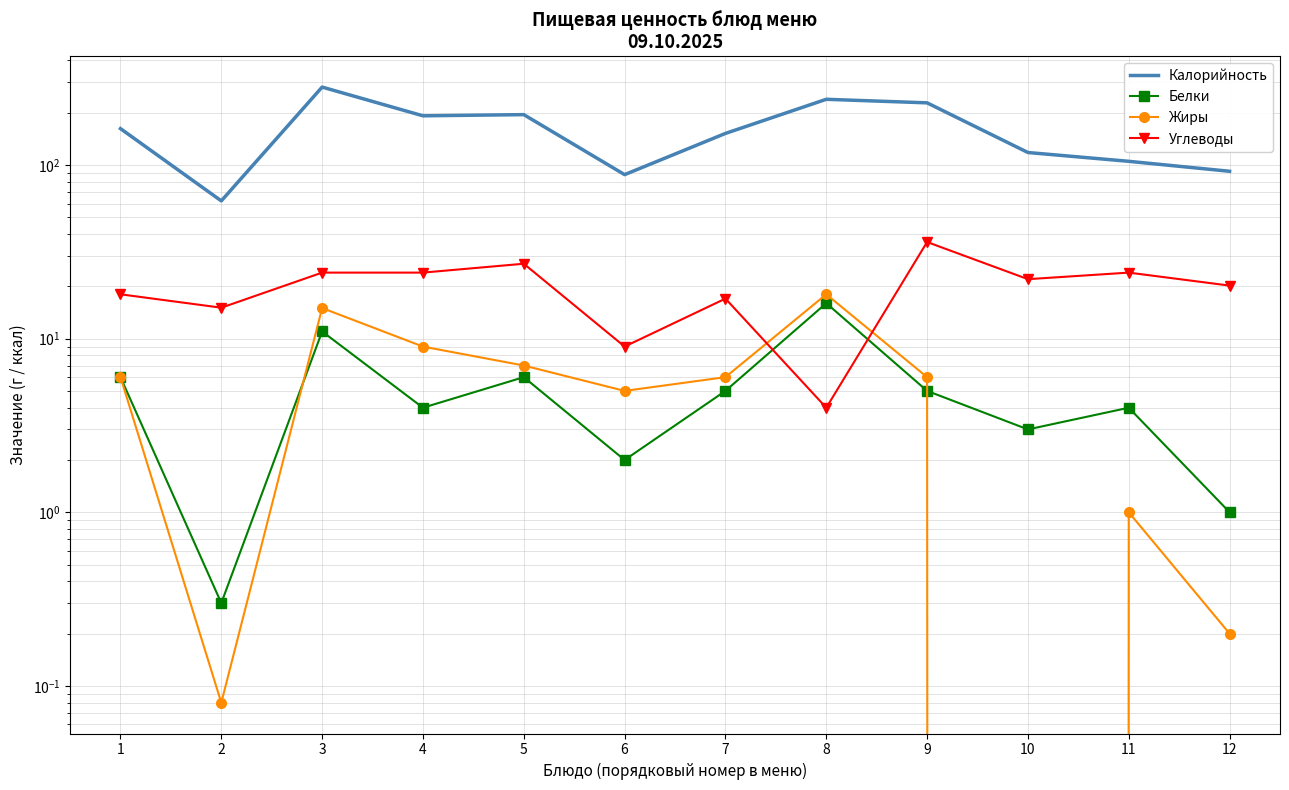

Reading left to right, list all the values displayed in this chart.

Калорийность: 1=162.0	2=62.1	3=281.0	4=192.0	5=195.0	6=88.0	7=152.0	8=239.0	9=228.0	10=118.0	11=105.0	12=92.0
Белки: 1=6.0	2=0.3	3=11.0	4=4.0	5=6.0	6=2.0	7=5.0	8=16.0	9=5.0	10=3.0	11=4.0	12=1.0
Жиры: 1=6.0	2=0.1	3=15.0	4=9.0	5=7.0	6=5.0	7=6.0	8=18.0	9=6.0	10=0.0	11=1.0	12=0.2
Углеводы: 1=18.0	2=15.1	3=24.0	4=24.0	5=27.0	6=9.0	7=17.0	8=4.0	9=36.0	10=22.0	11=24.0	12=20.2